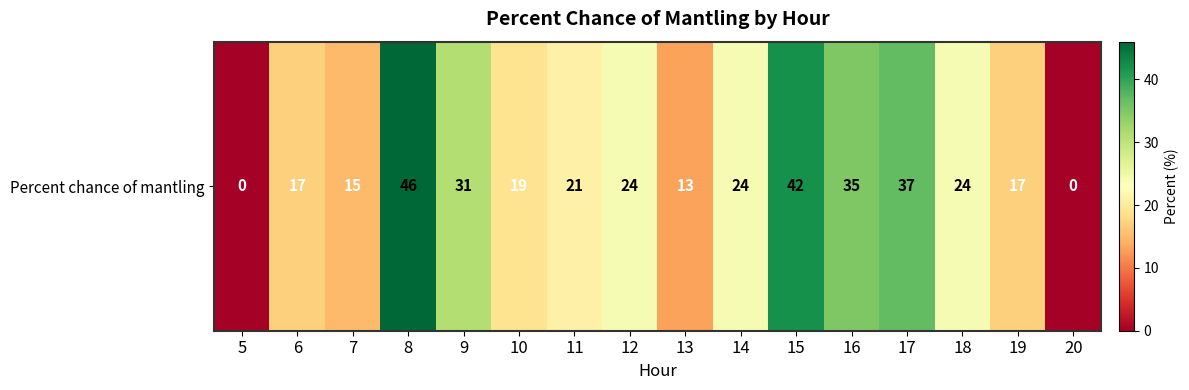

Approximately how many times larger is the value at 15 compared to 6?

2.5